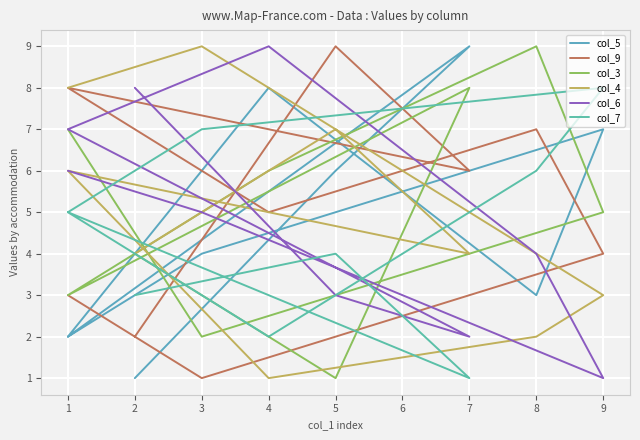

What are all the series names shown in the legend?

col_5, col_9, col_3, col_4, col_6, col_7